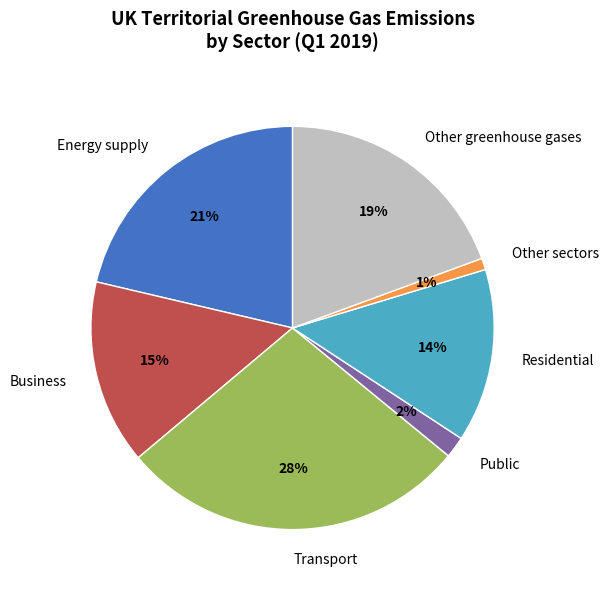

How many slices are in this pie chart?

7